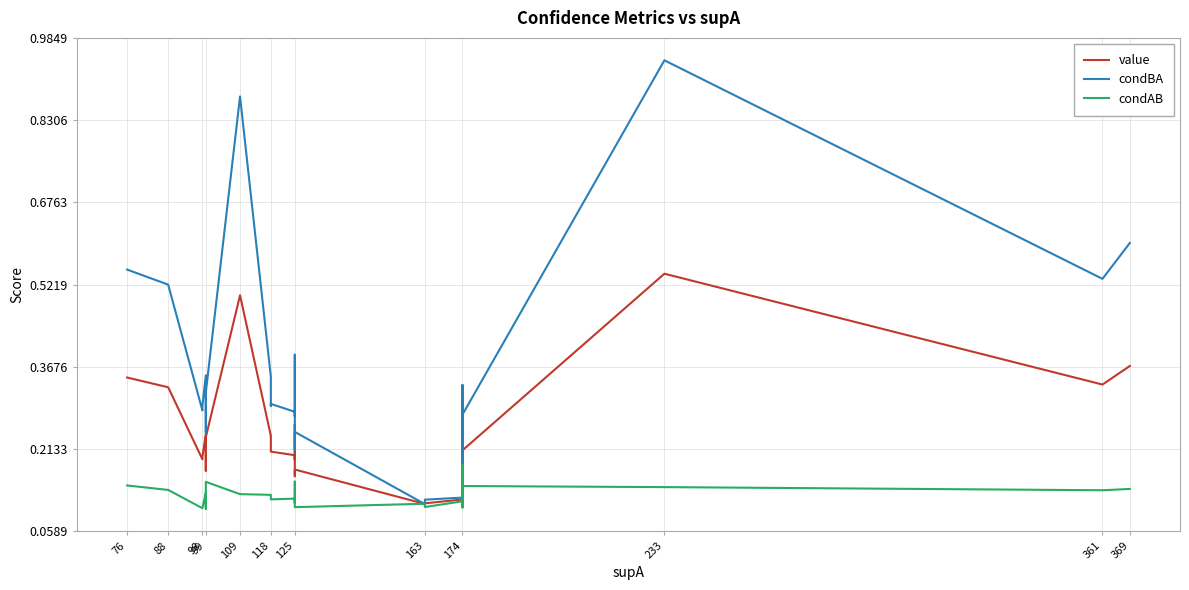

Reading right to left, list all the values displayed in this chart.

value: 0.4	0.3	0.5	0.2	0.1	0.2	0.2	0.1	0.1	0.1	0.2	0.2	0.3	0.2	0.2	0.2	0.2	0.2	0.2	0.5	0.2	0.2	0.2	0.2	0.2	0.3	0.3
condBA: 0.6	0.5	0.9	0.3	0.1	0.2	0.3	0.1	0.1	0.1	0.2	0.2	0.4	0.3	0.3	0.3	0.3	0.3	0.3	0.9	0.3	0.2	0.4	0.3	0.3	0.5	0.6
condAB: 0.1	0.1	0.1	0.1	0.1	0.2	0.1	0.1	0.1	0.1	0.1	0.1	0.1	0.2	0.1	0.1	0.1	0.1	0.1	0.1	0.2	0.1	0.1	0.1	0.1	0.1	0.1